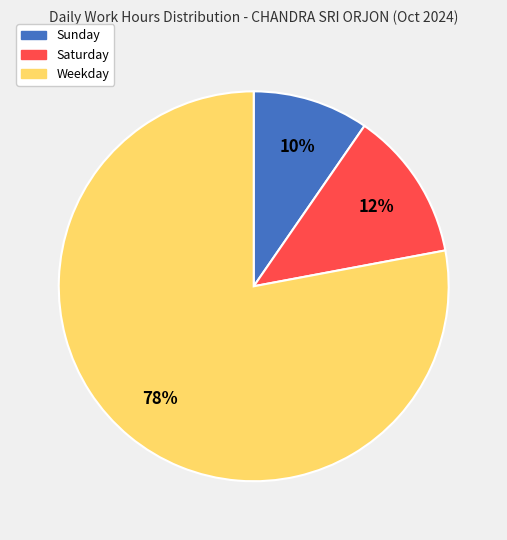

What is the smallest slice in the pie chart?

Sunday